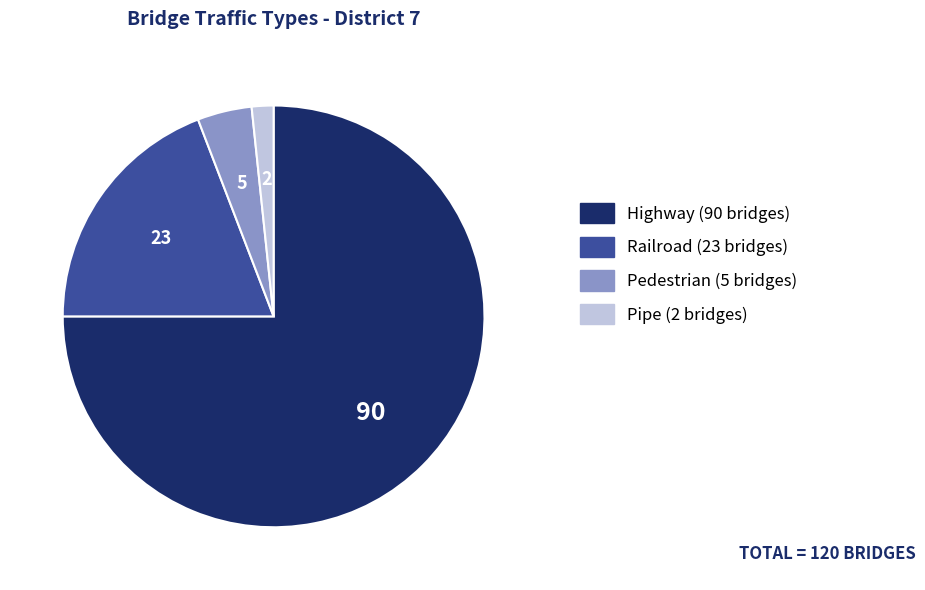

How many segments does this pie chart have?

4